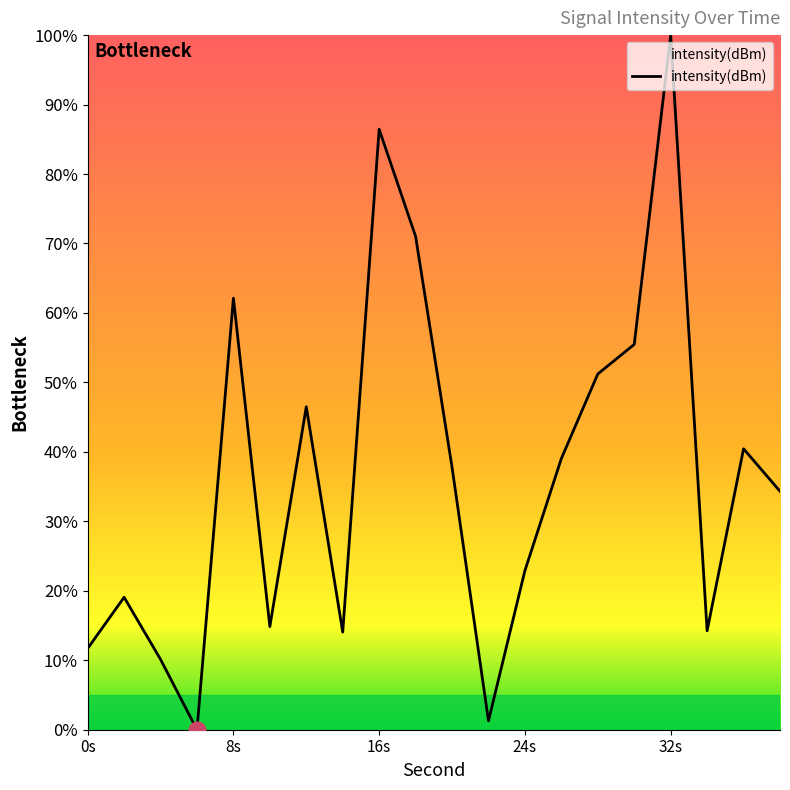

What is the greatest value displayed?

100.0